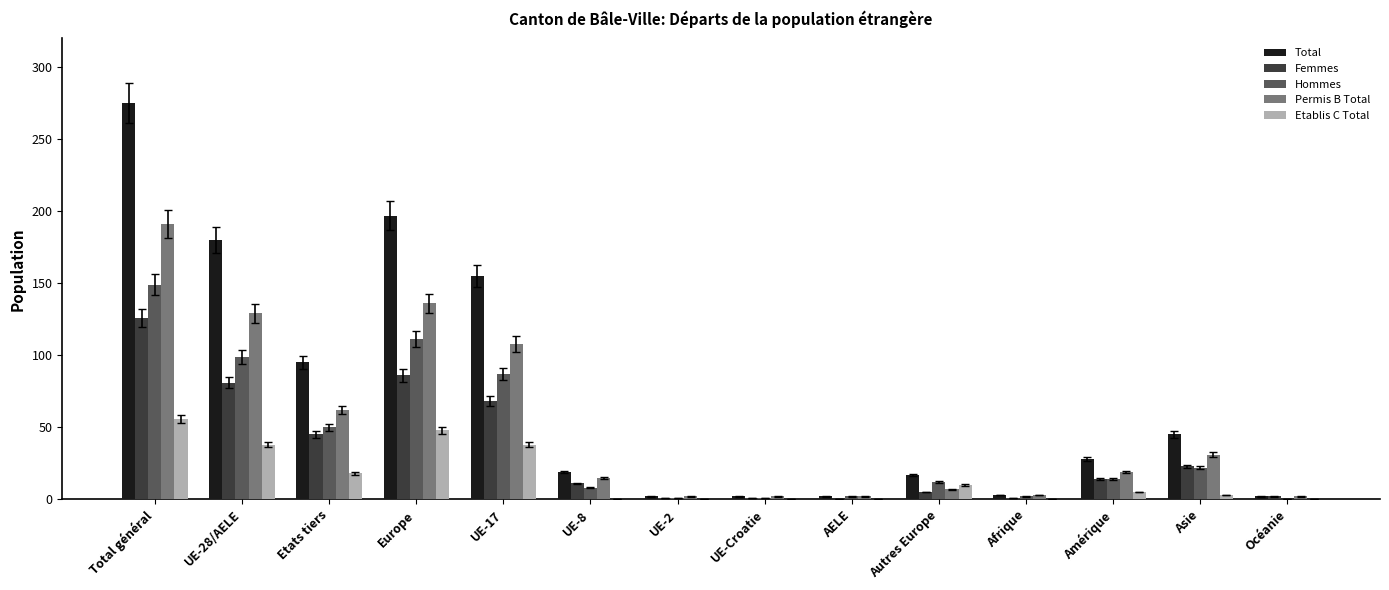

True or false: Etablis C Total has a value of 5 at Amérique.

True